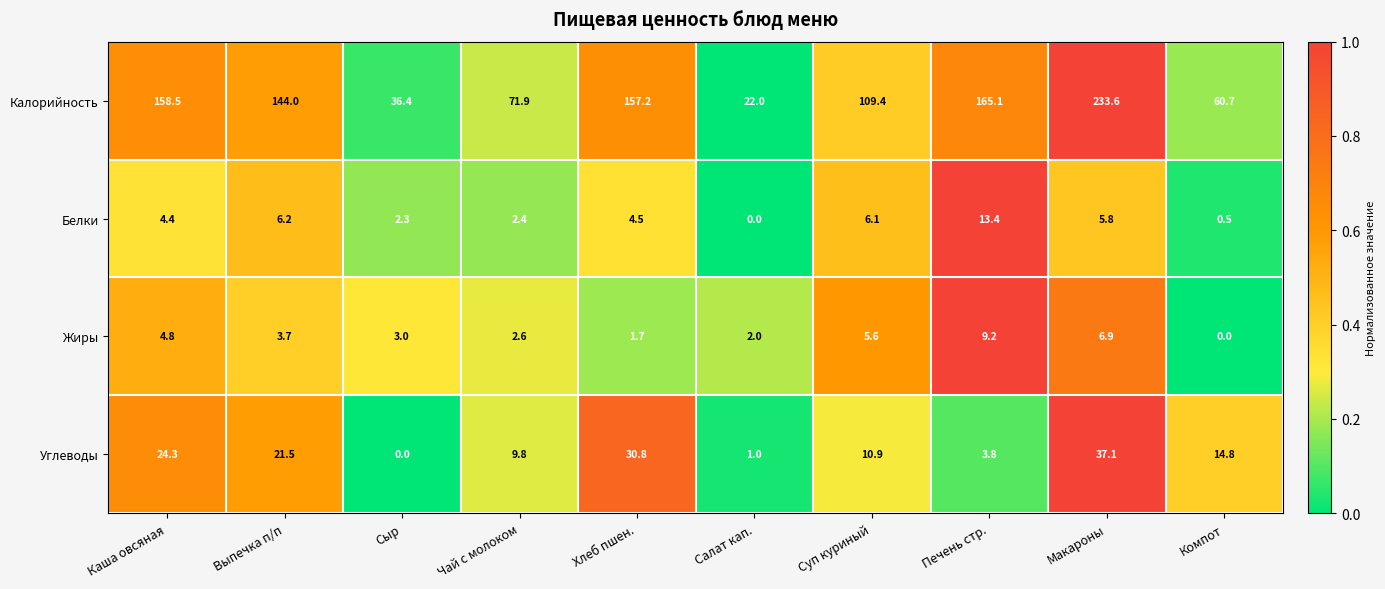

What is the total value across all series at Макароны?

283.4